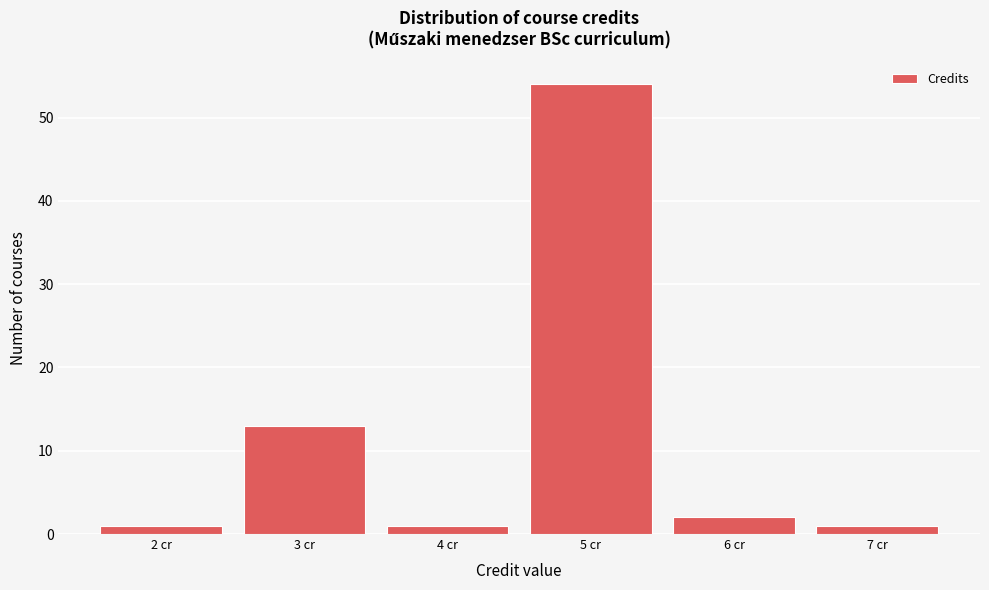

What is the height of the bar covering 1.5 to 2.5 on the x-axis? The values are not printed on the chart, so give them approximately, as read against the axis.

1